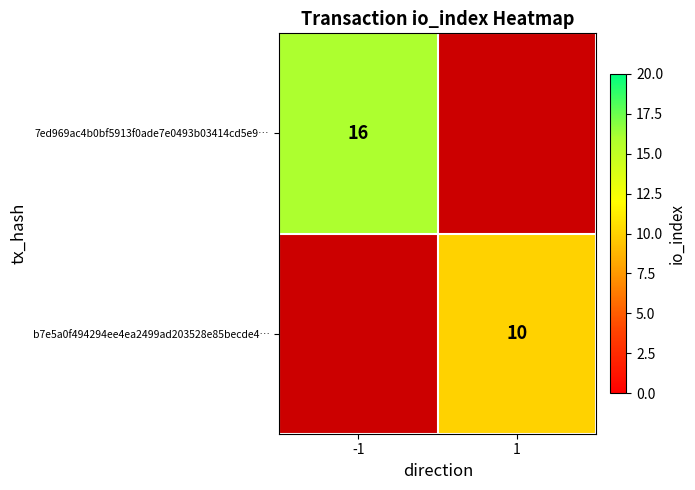

The b7e5a0f494294ee4ea2499ad203528e85becde4… series shows 16.4 at 1. True or false?

False